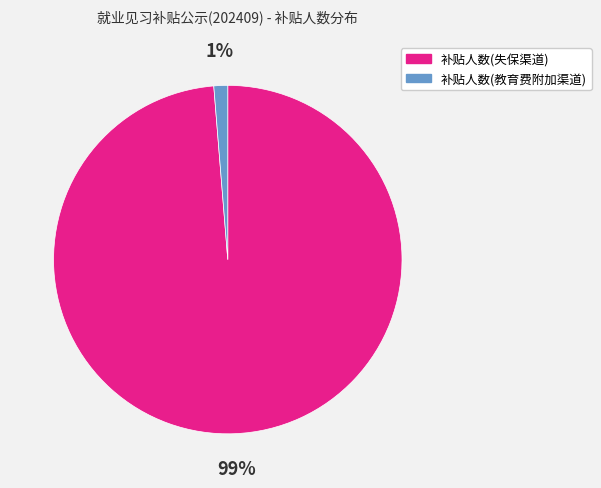

Count the number of slices in the pie.

2